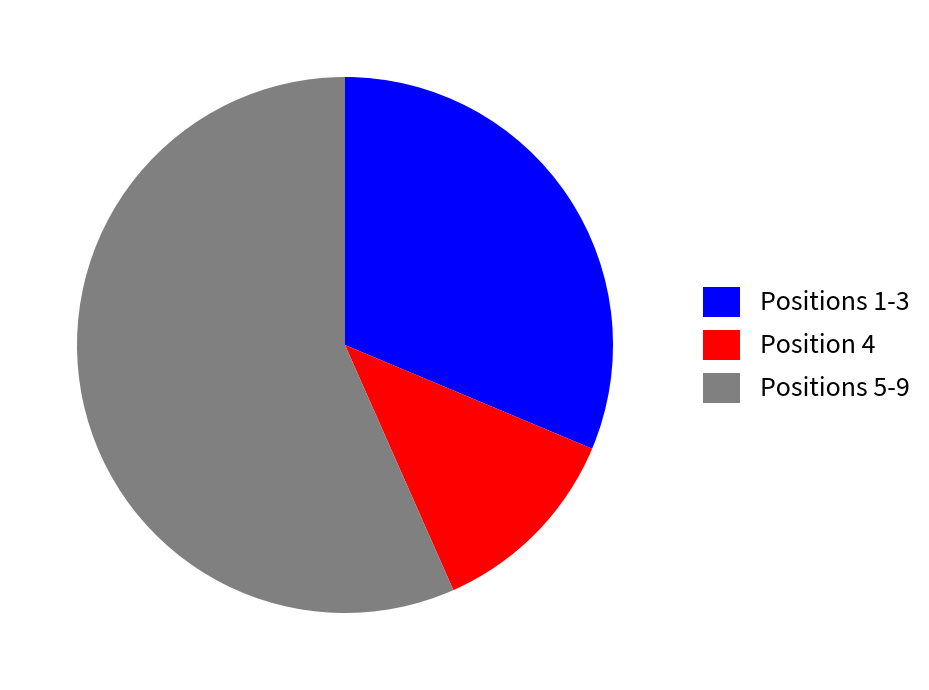

What is the ratio of the value at Position 4 to the value at Positions 1-3?

0.4